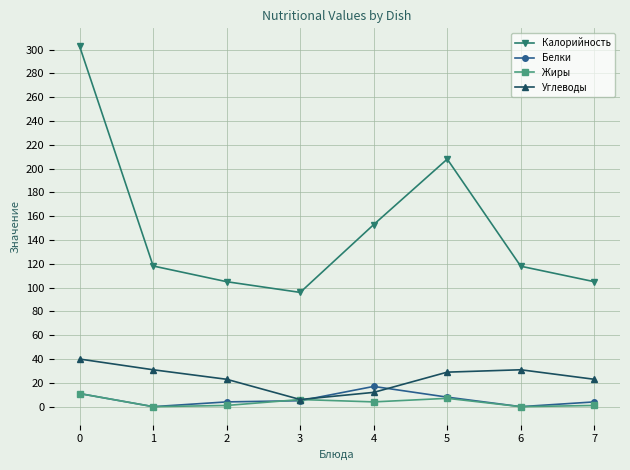

True or false: Калорийность has more than 1 interior local peaks.

False